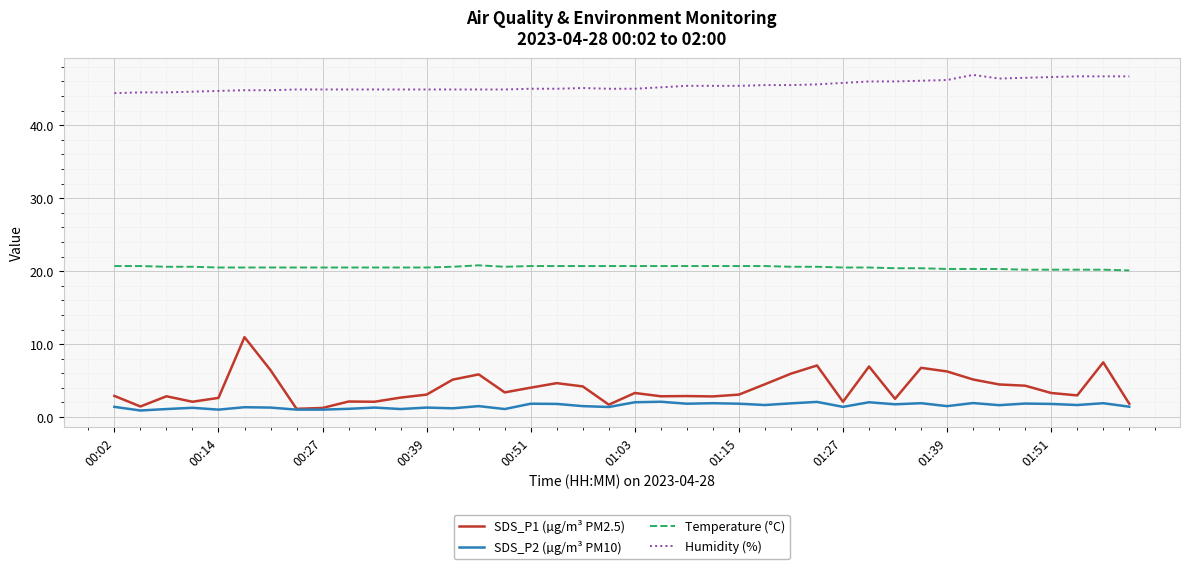

Rank the series by their maximum value, from lowest to highest.

SDS_P2 (µg/m³ PM10), SDS_P1 (µg/m³ PM2.5), Temperature (°C), Humidity (%)